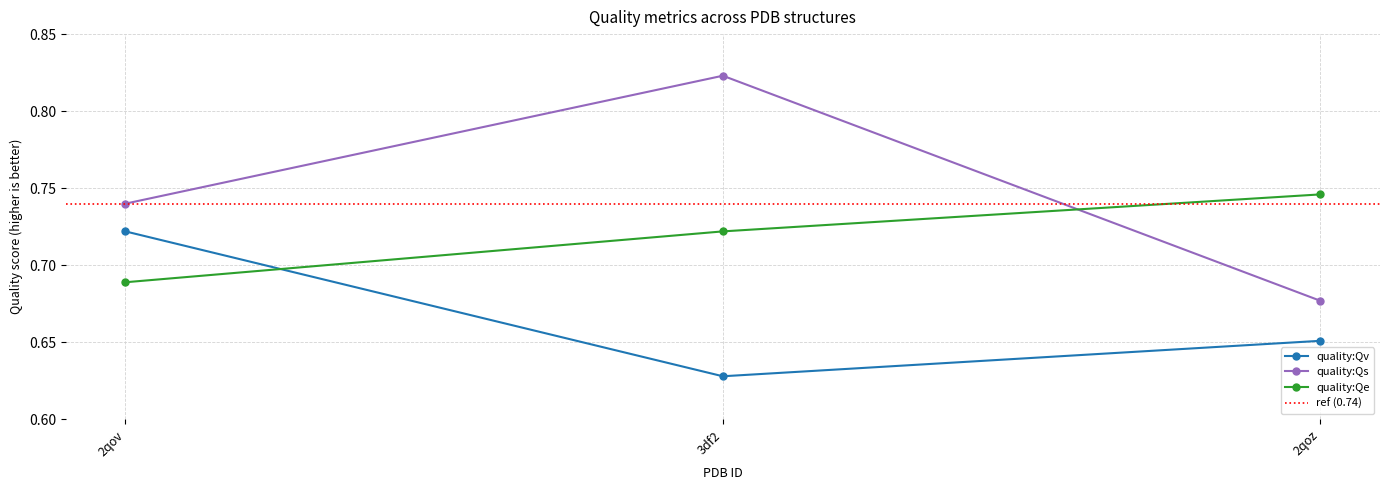

What is the spread (max minus min) of values at 2qoz?

0.1